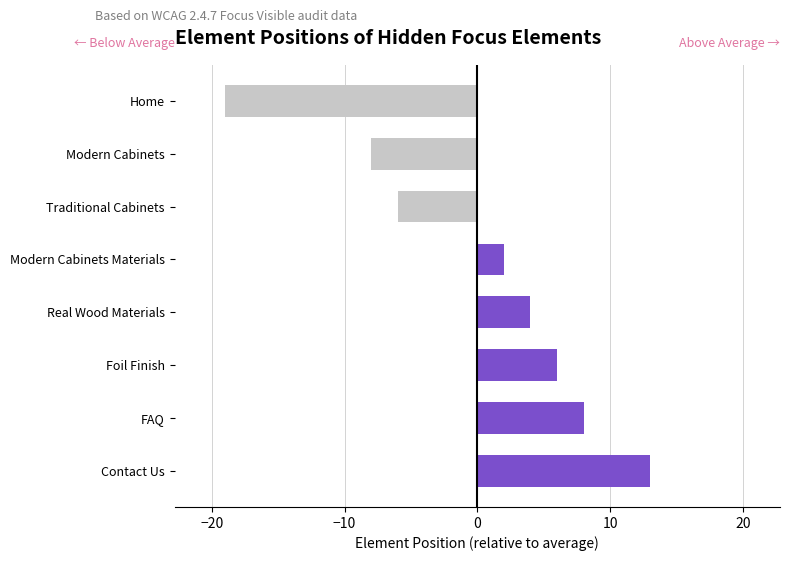

How many distinct data groups are displayed?

1